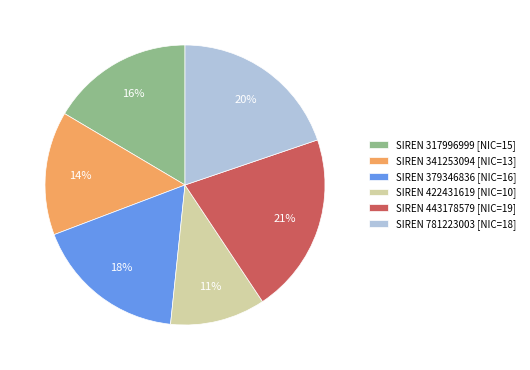

How many slices are in this pie chart?

6